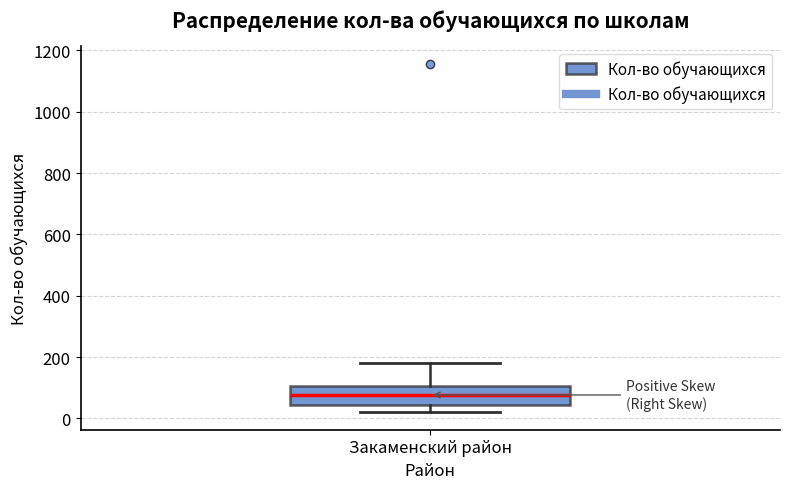

Read this box plot against the y-axis: the position of the median line, the range covered by the box, and the ends of both whiskers. The values are not printed on the chart, so give them approximately, as read against the axis.

median 80, box 40 to 100, whiskers 20 to 180